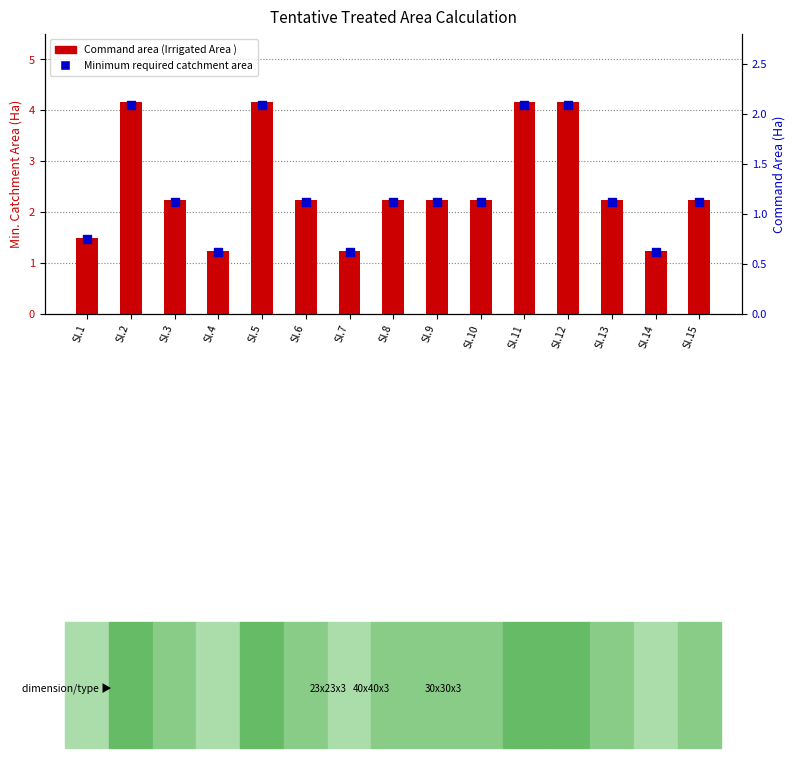

Which series reaches the minimum Y coordinate?

Minimum required catchment area